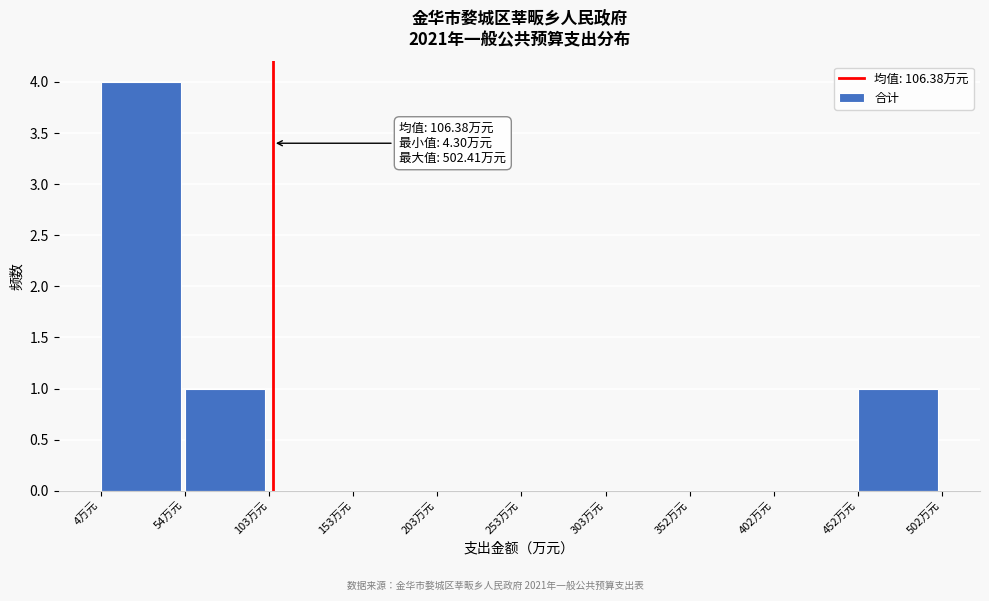

Which range on the x-axis has the tallest bar?

5 to 55